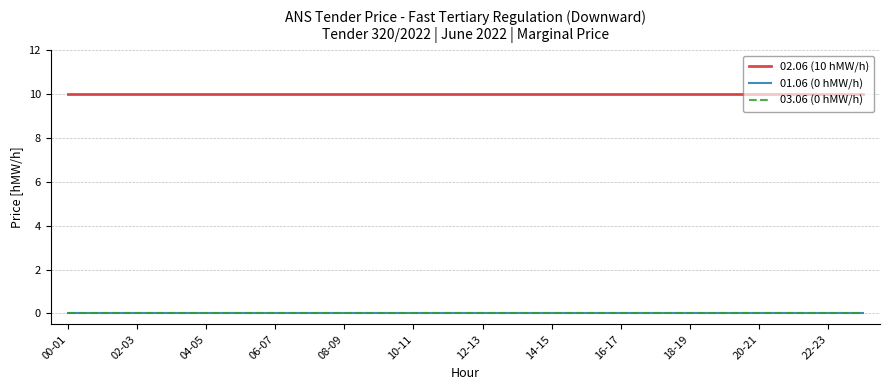

What is the sum of all 02.06 (10 hMW/h) values?

240